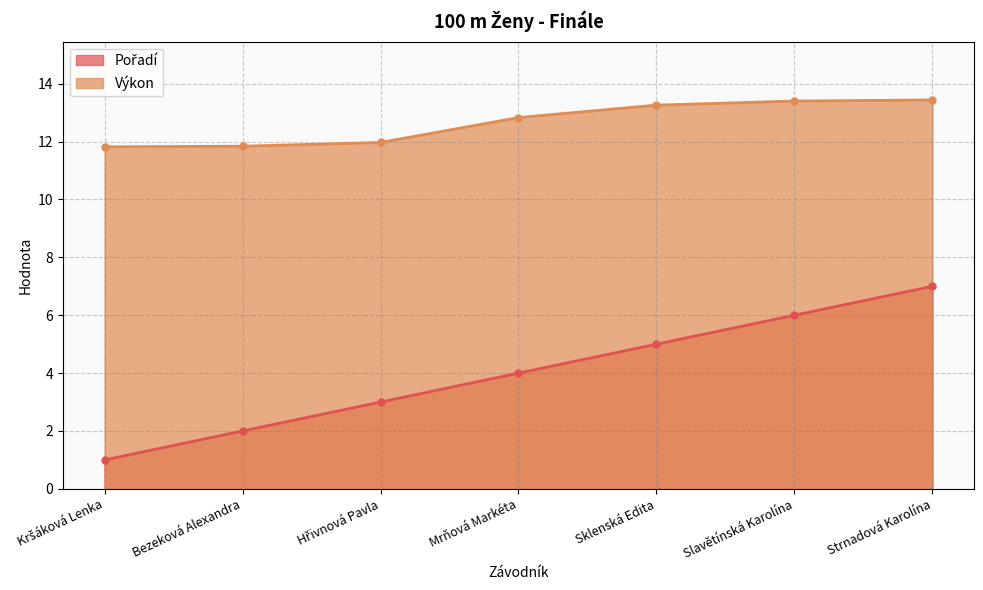

The Výkon series shows 3.5 at Hřivnová Pavla. True or false?

False